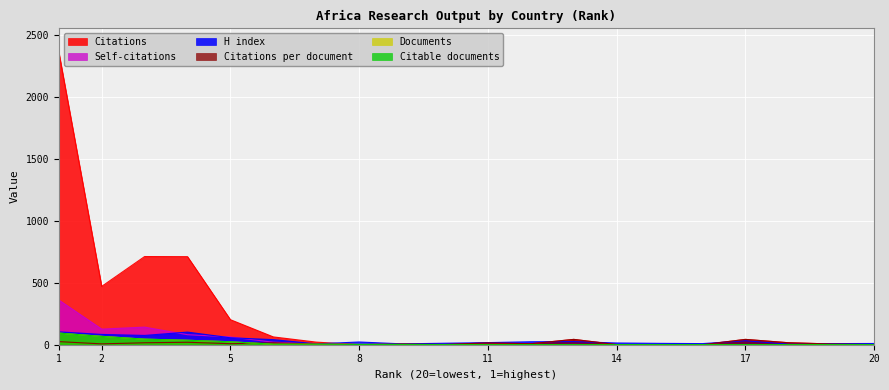

Between 18 and 14, which series saw the biggest shift?

Citations per document